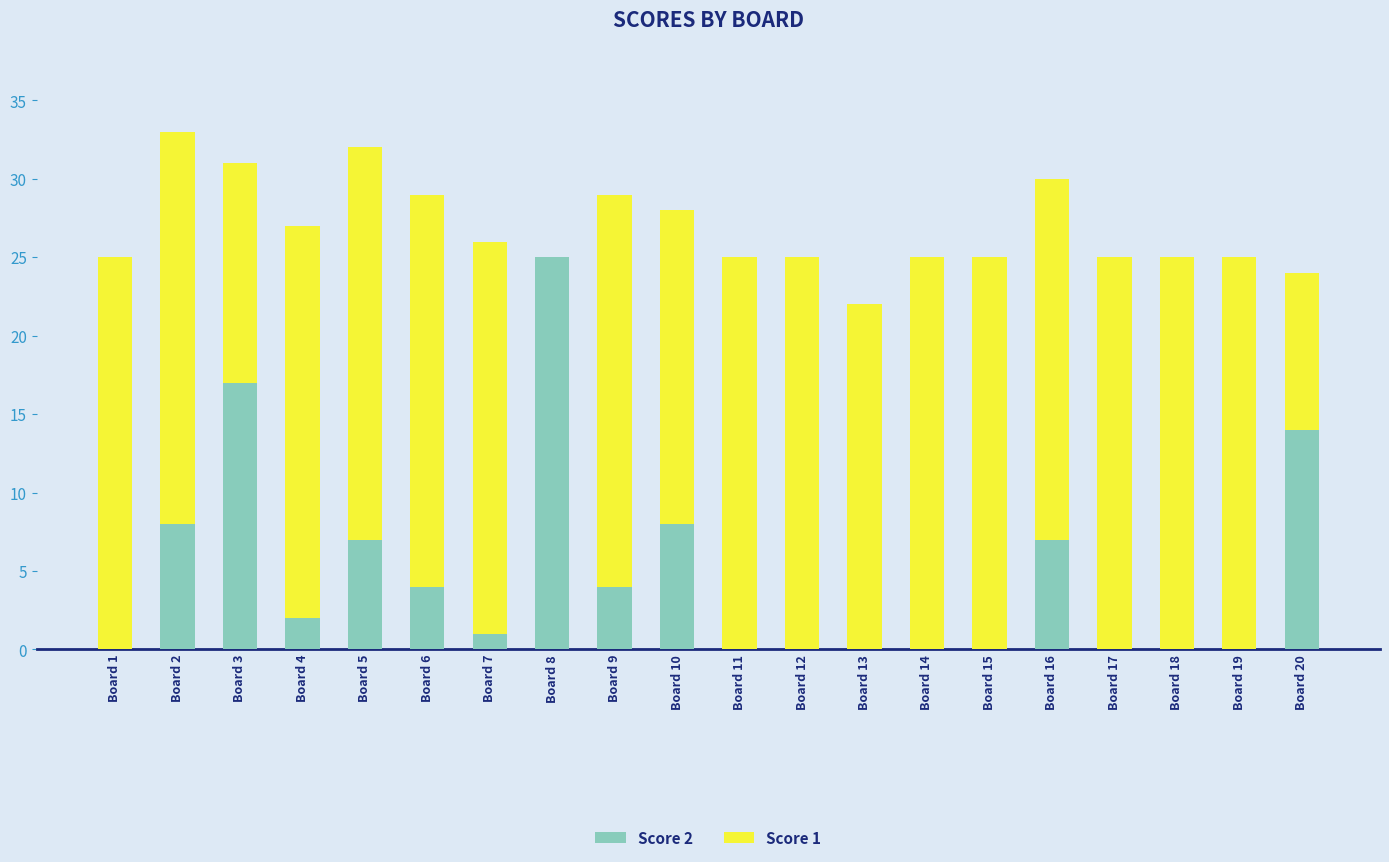

Is it true that Score 2 equals 17 at Board 3?

True